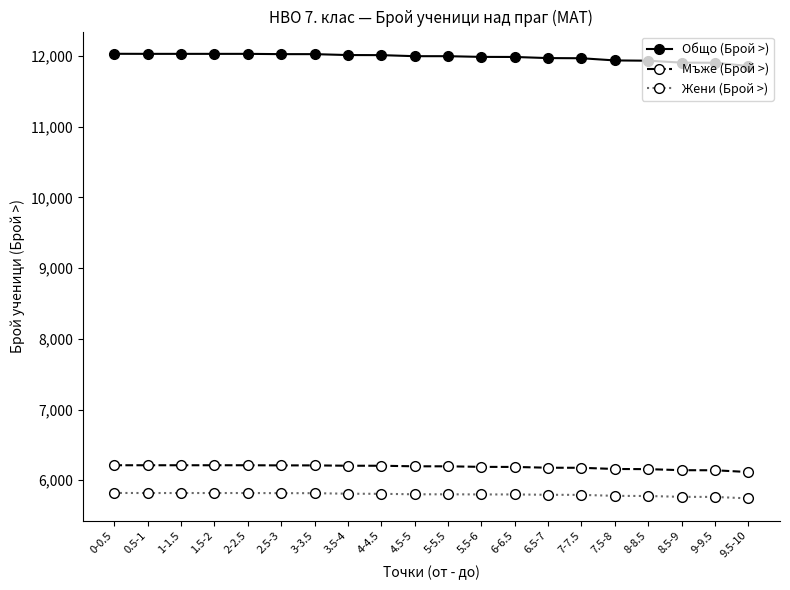

Which series has the largest range (max minus min)?

Общо (Брой >)